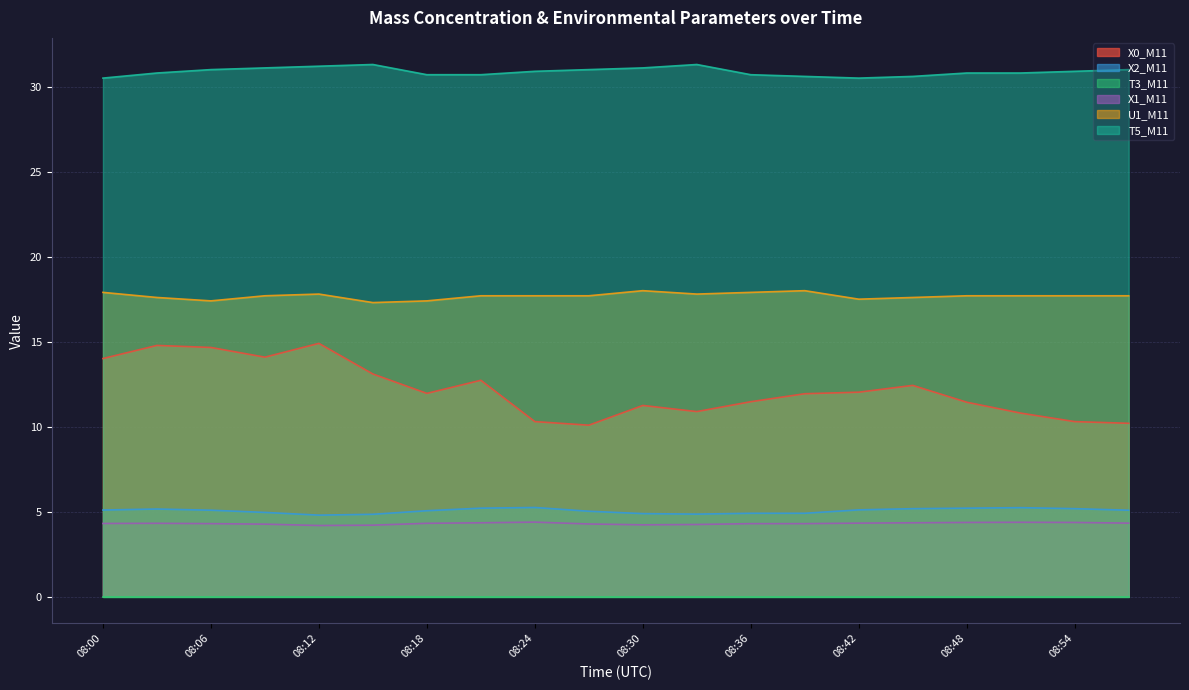

True or false: X0_M11 and X1_M11 cross at least once.

False